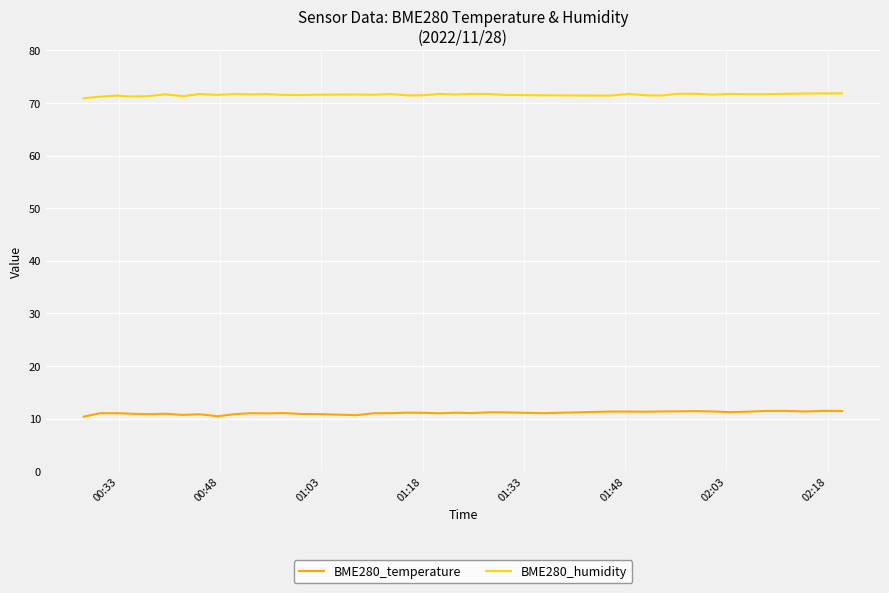

Which series has the largest total across all categories?

BME280_humidity